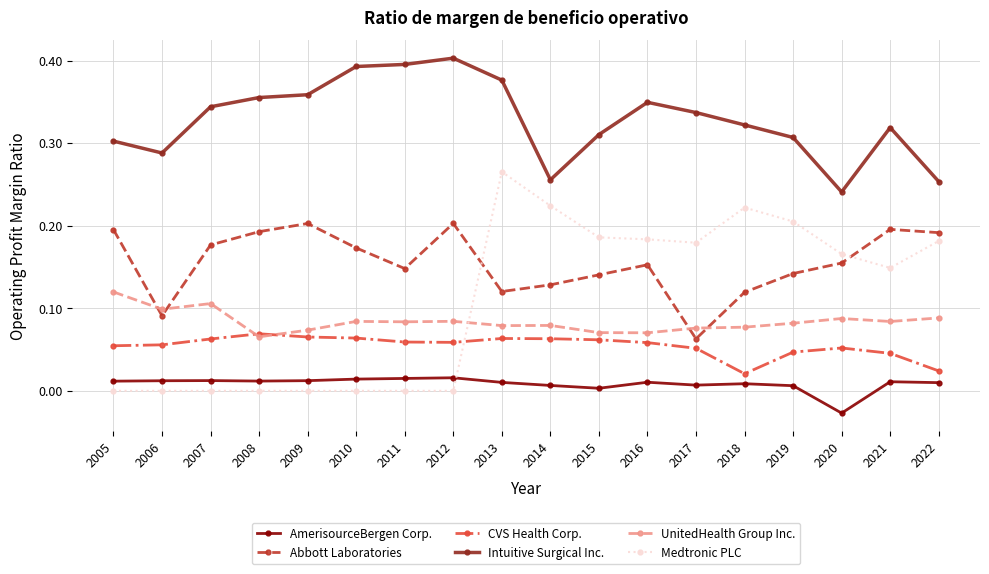

The value of Intuitive Surgical Inc. at 2007 is 0.6. True or false?

False